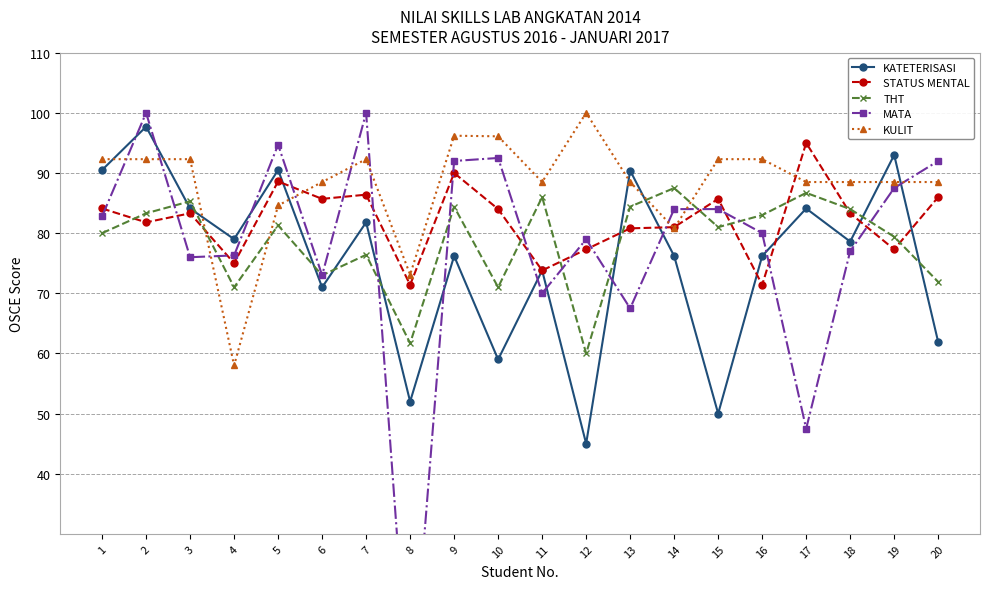

Where do THT and KULIT first cross each other?

3 and 4